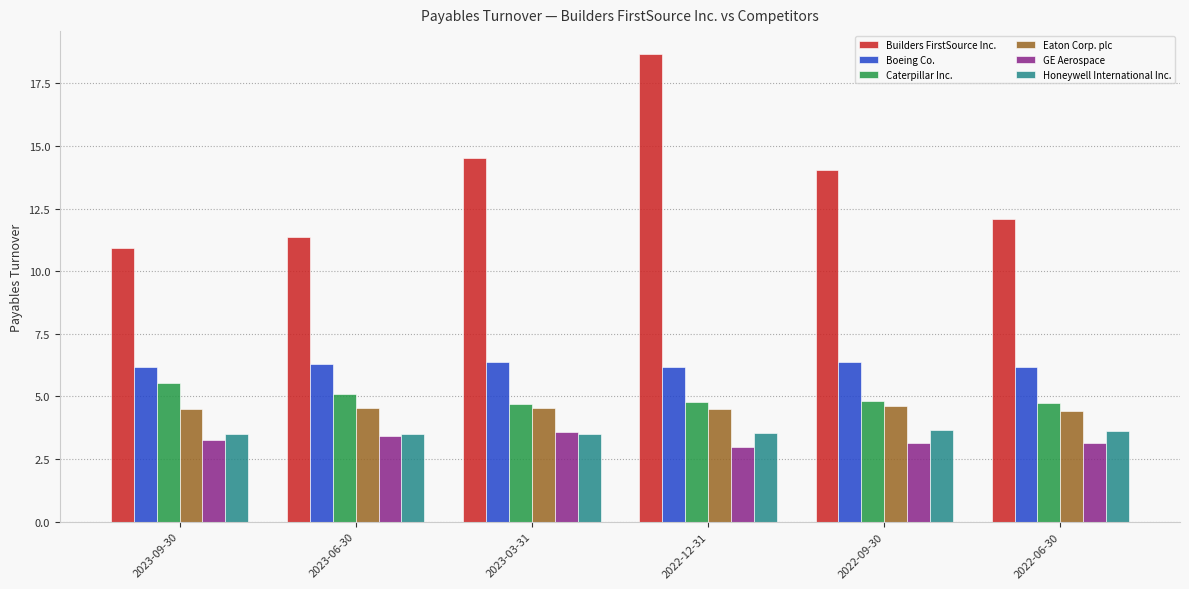

How many values in the GE Aerospace series exceed 3?

5